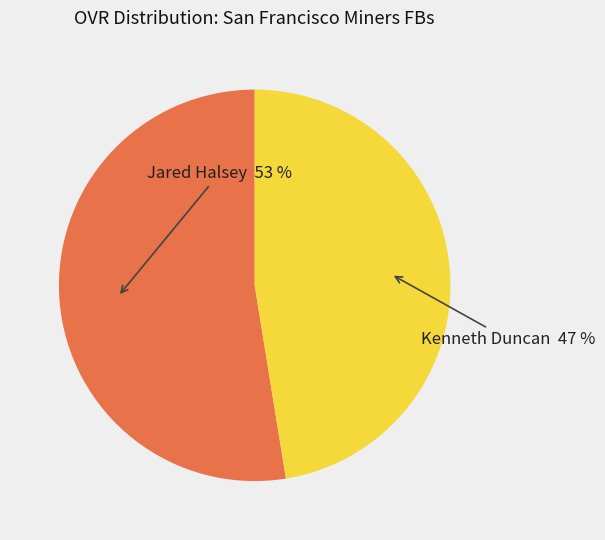

To the nearest percent, what is the average slice percentage?

50%